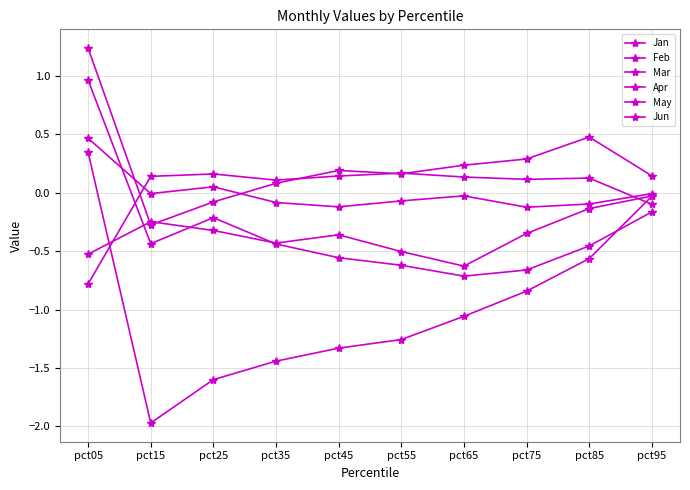

Rank the series at pct65 from lowest to highest value.

Apr, Jan, Feb, Jun, Mar, May